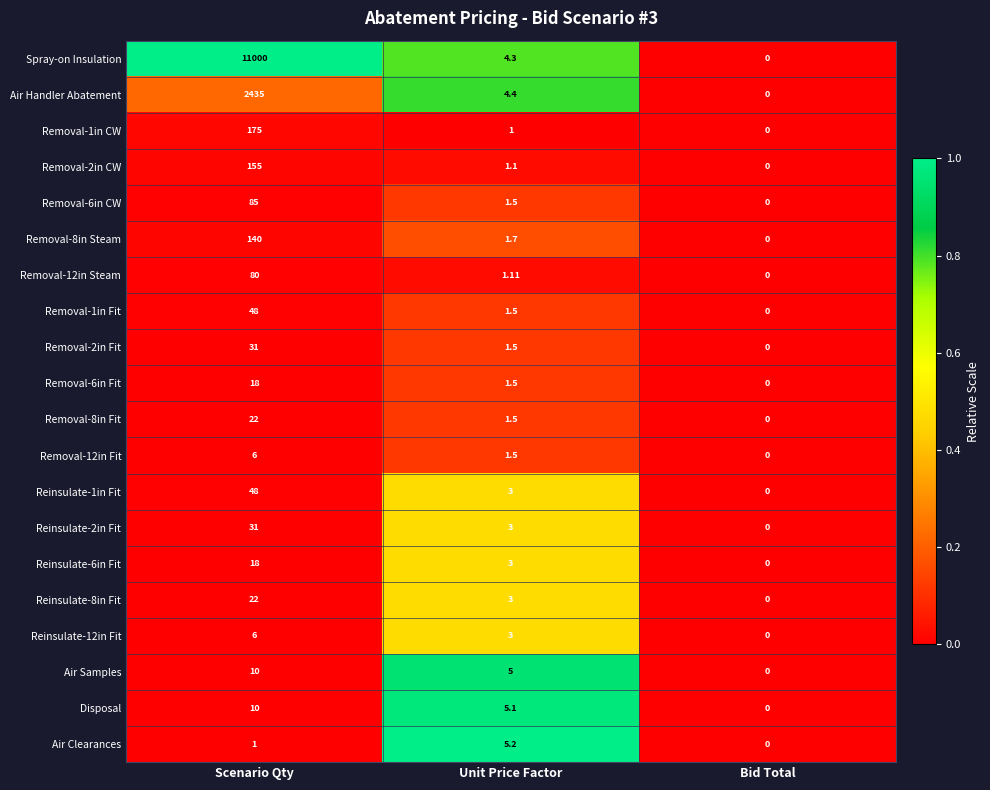

Which category has the highest value in the Reinsulate-12in Fit series?

Scenario Qty